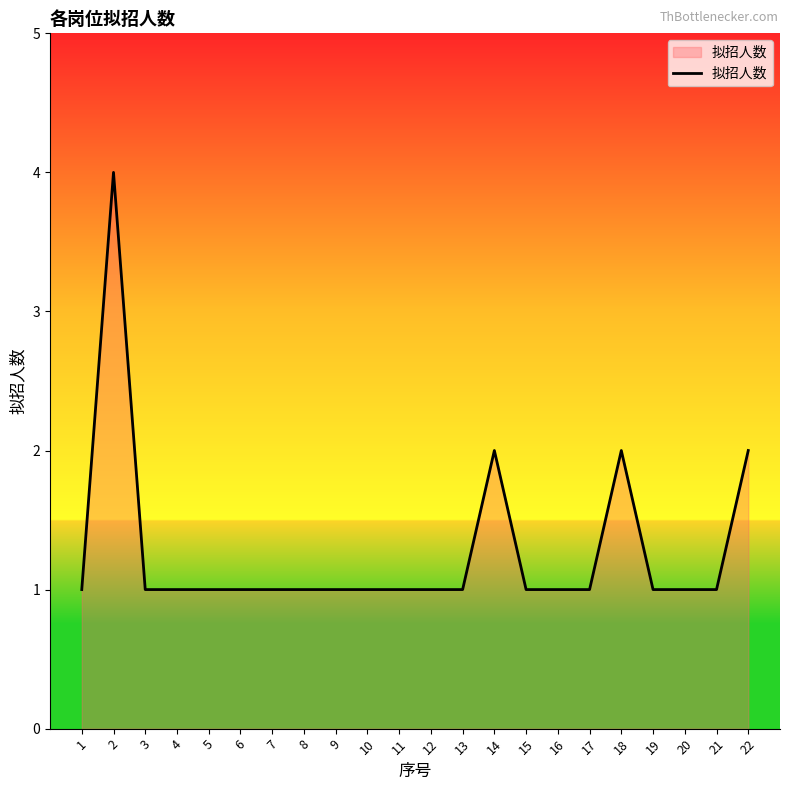

What is the average value?

1